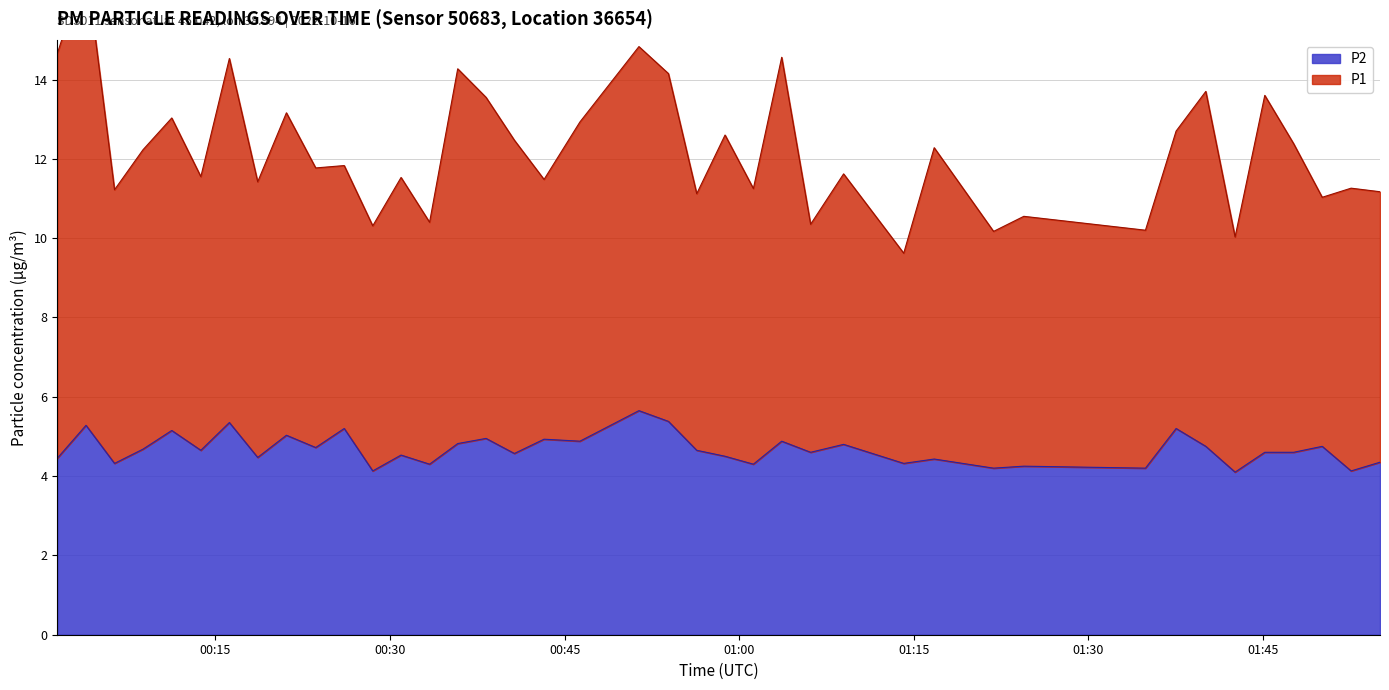

Where does the P1 series first go above 11?

2022-10-16T00:01:25